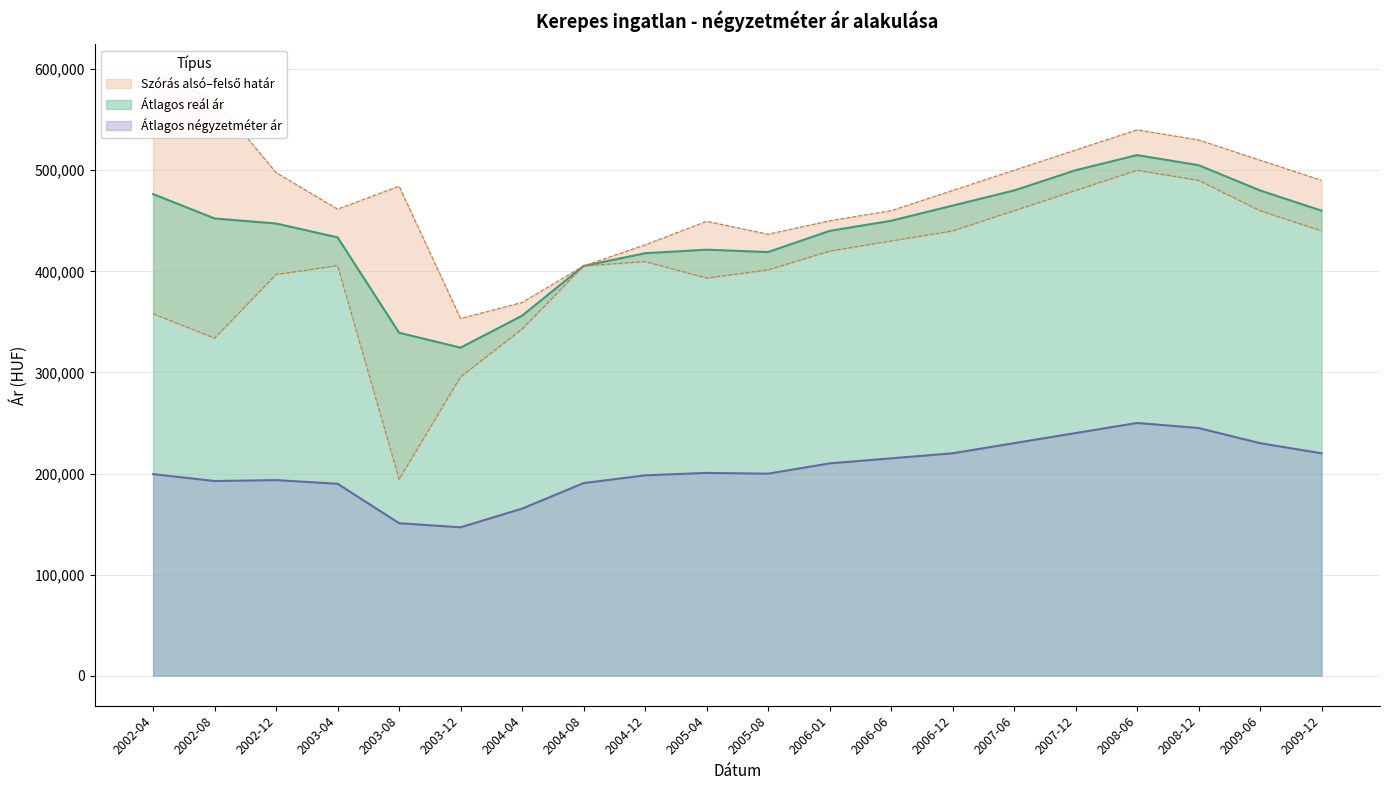

How many categories are shown in the chart?

20